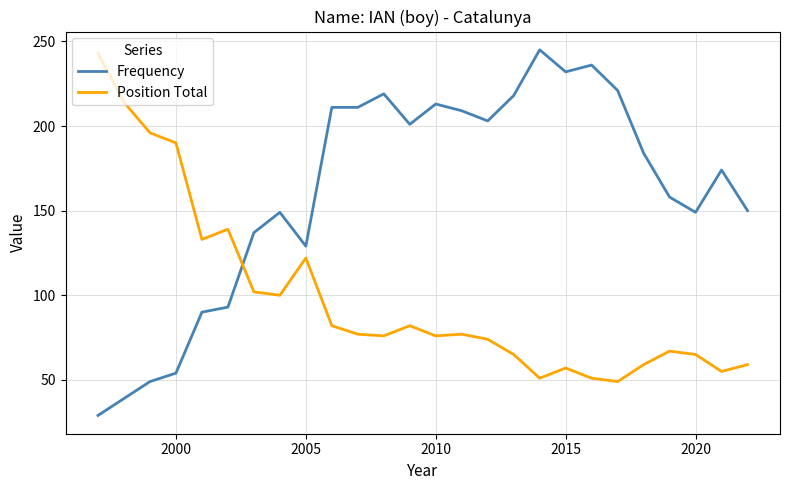

Which series has the largest range (max minus min)?

Frequency